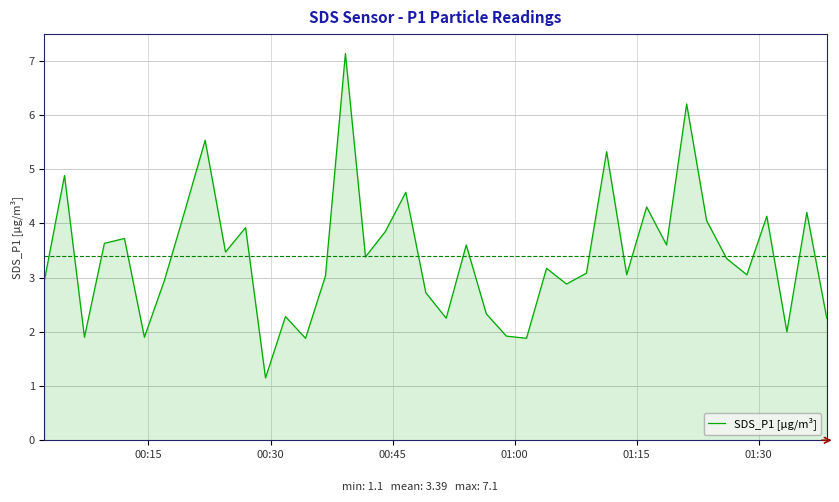

What is the greatest value displayed?

7.1